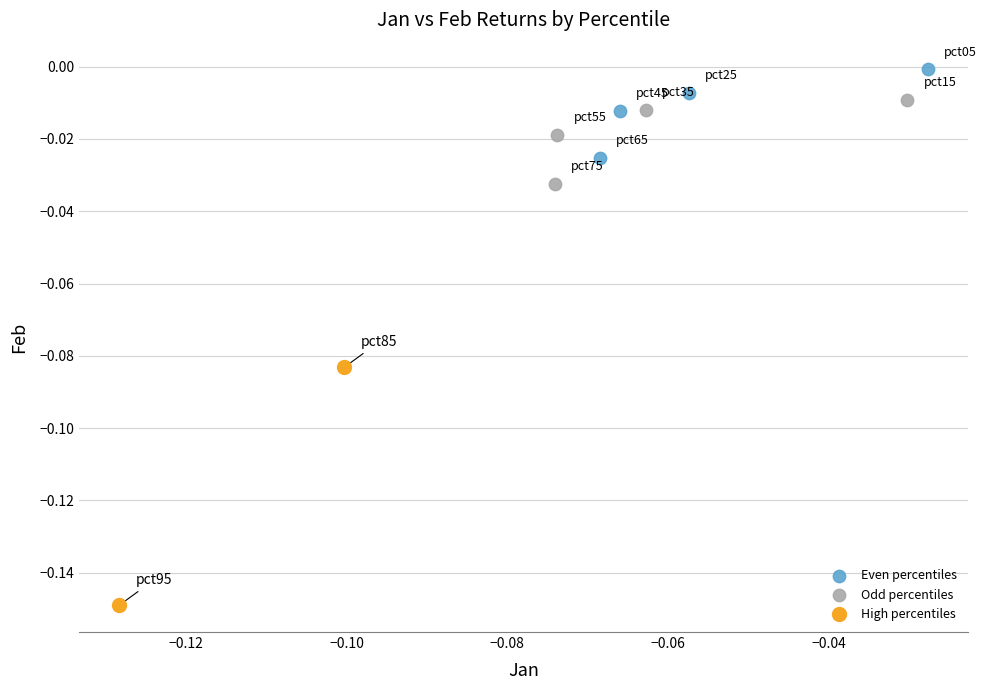

Which series contains the lowest Y value?

High percentiles